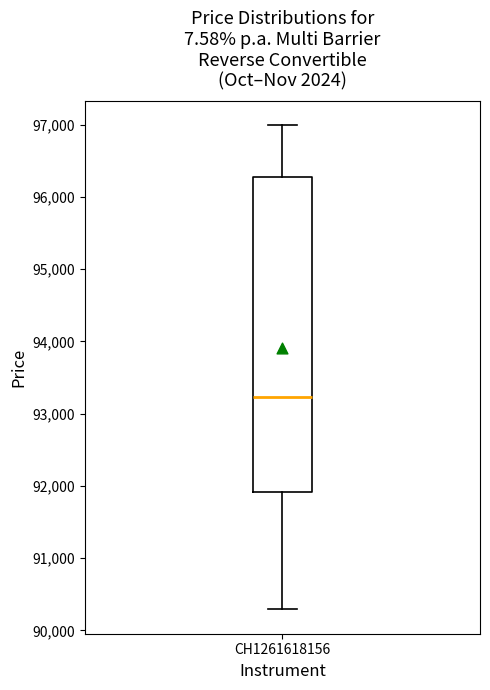

Where does the median line of the box for CH1261618156 sit on the y-axis? The values are not printed on the chart, so give them approximately, as read against the axis.

93200